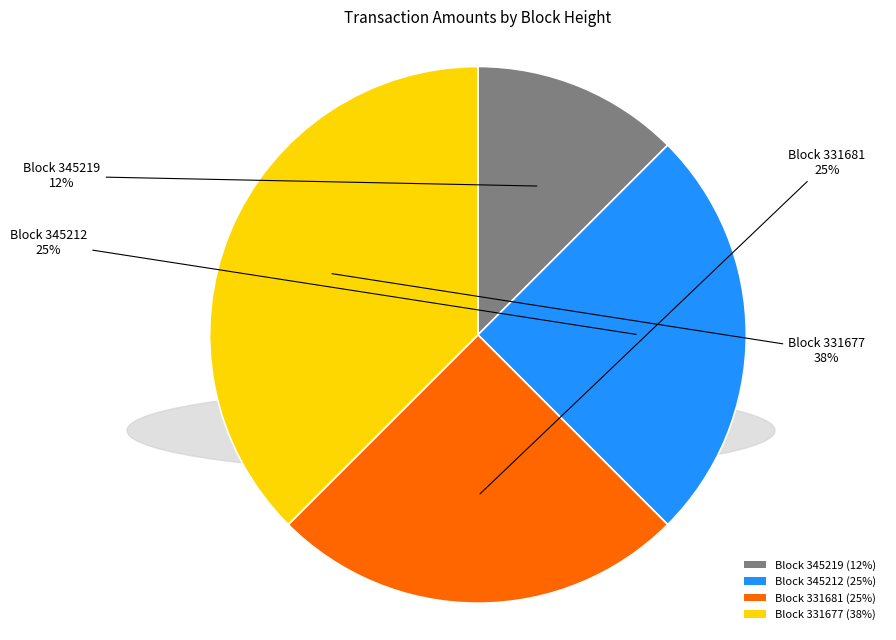

Combined, do Block 345212 (25%) and Block 331677 (38%) account for over 50%?

Yes